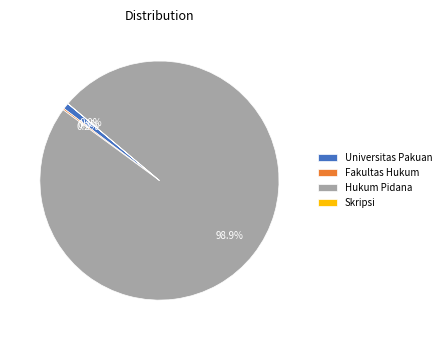

Which has a higher value, Hukum Pidana or Universitas Pakuan?

Hukum Pidana